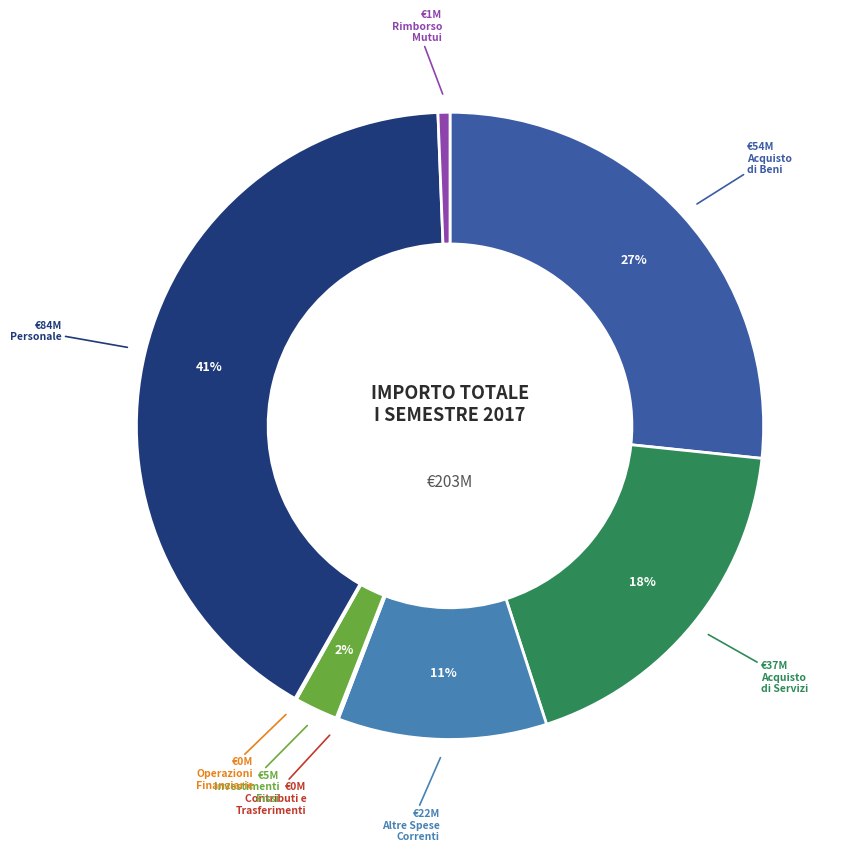

To the nearest percent, what is the difference between the largest and smallest slice percentages?

41%